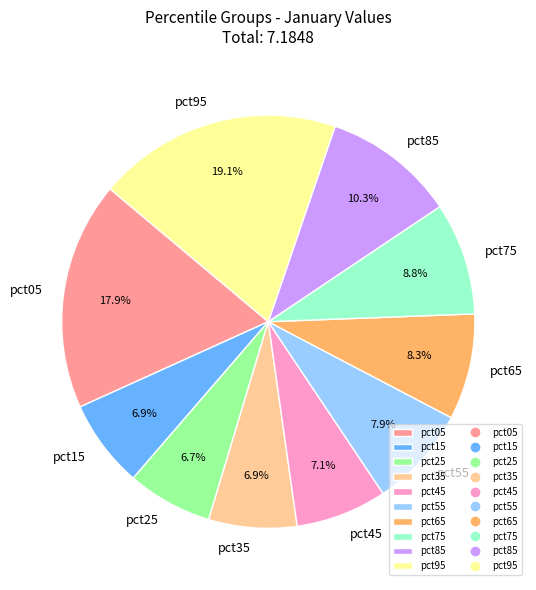

What is the ratio of the value at pct65 to the value at pct95?

0.4